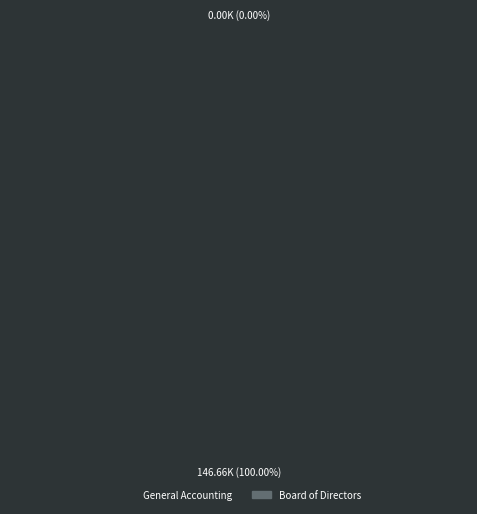

Count the number of slices in the pie.

2